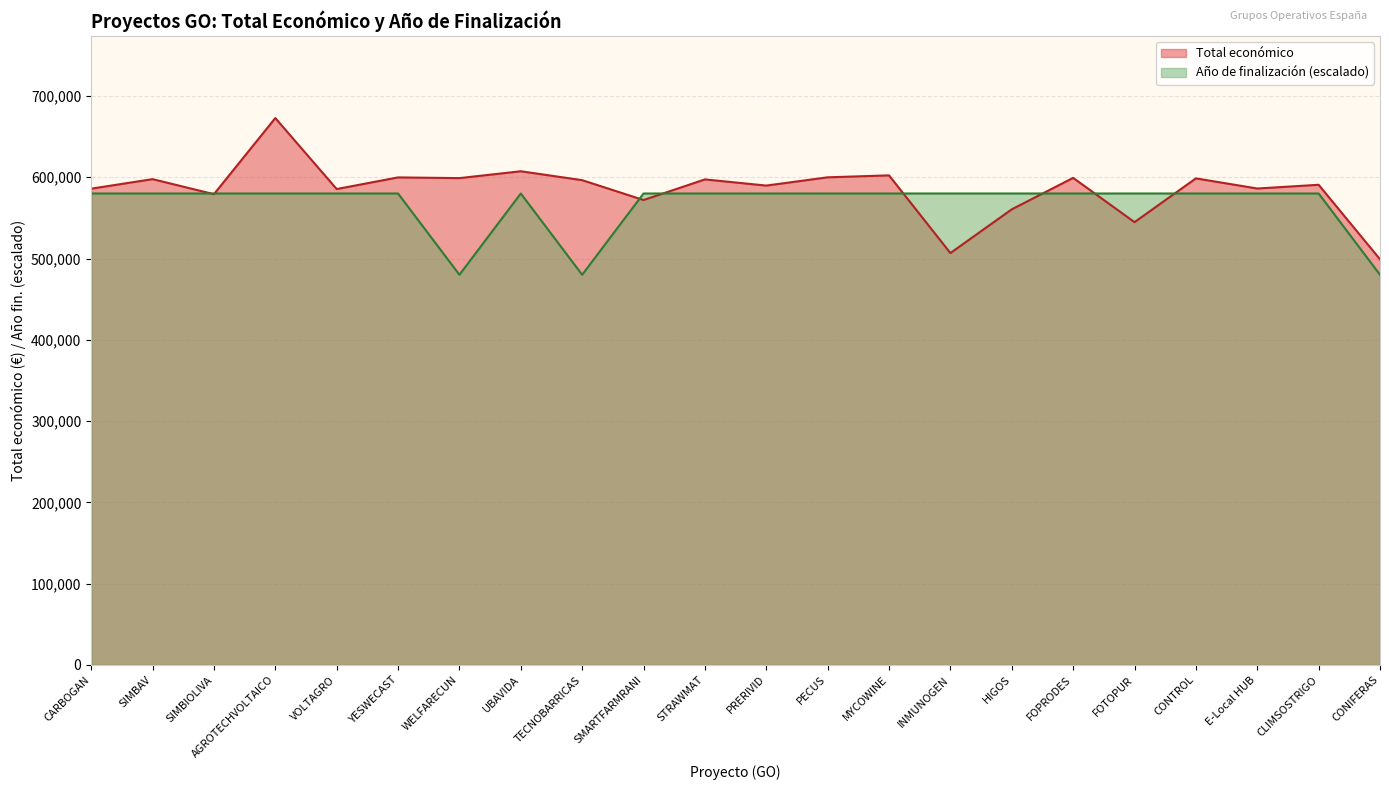

Does the chart have visible grid lines?

Yes